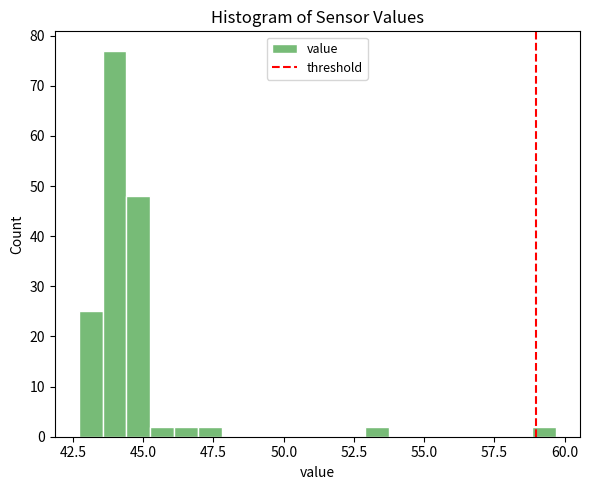

Around what value on the x-axis is the tallest bar? Give the approximate position of its centre, as read against the axis.

44.0